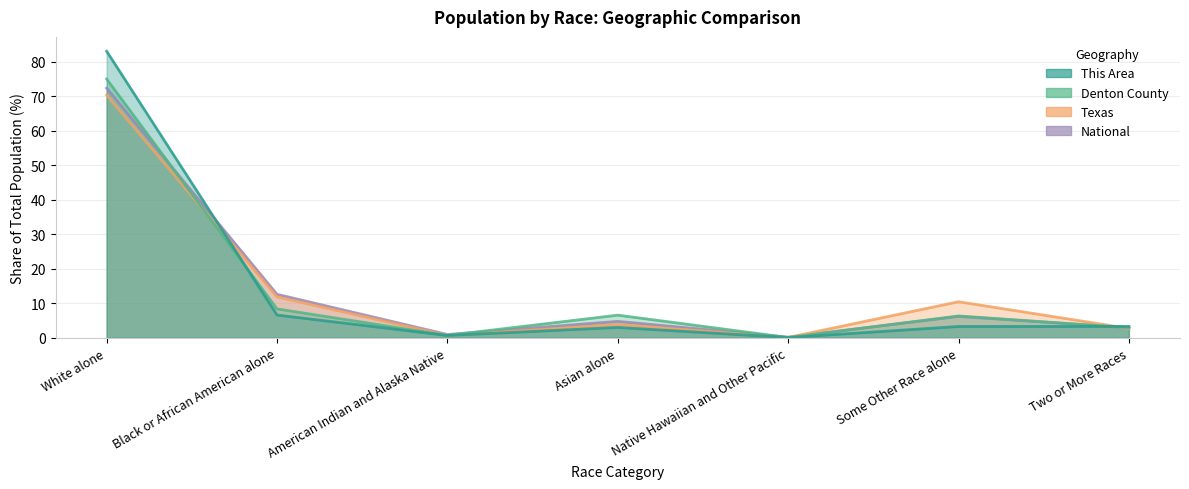

What is the difference between the maximum and minimum values in the National series?

72.2